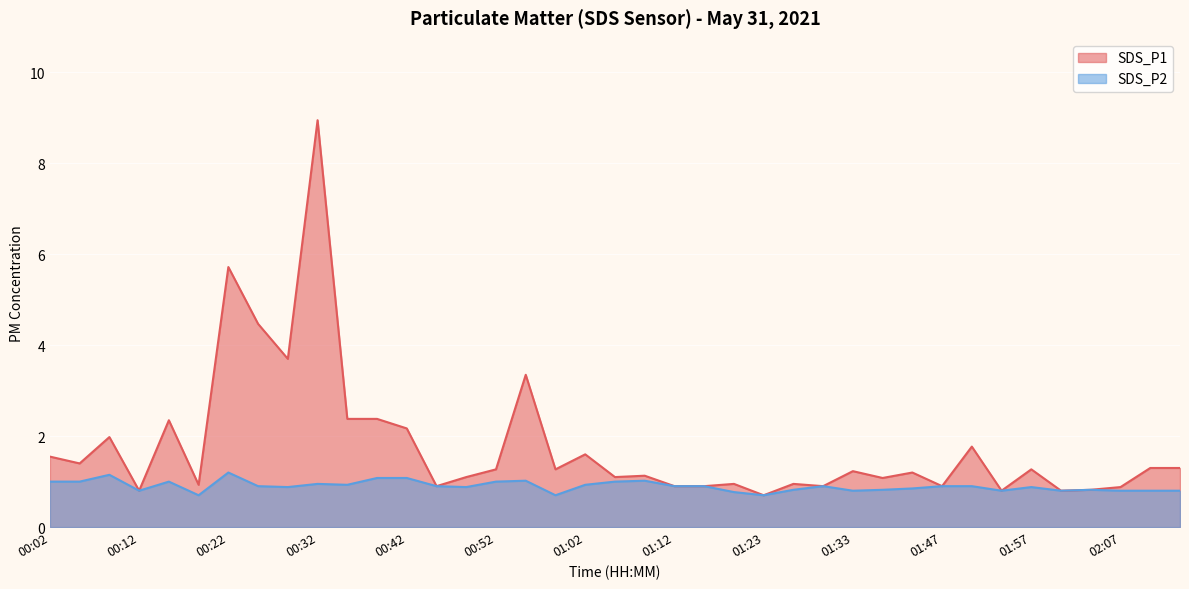

Which series has the largest range (max minus min)?

SDS_P1